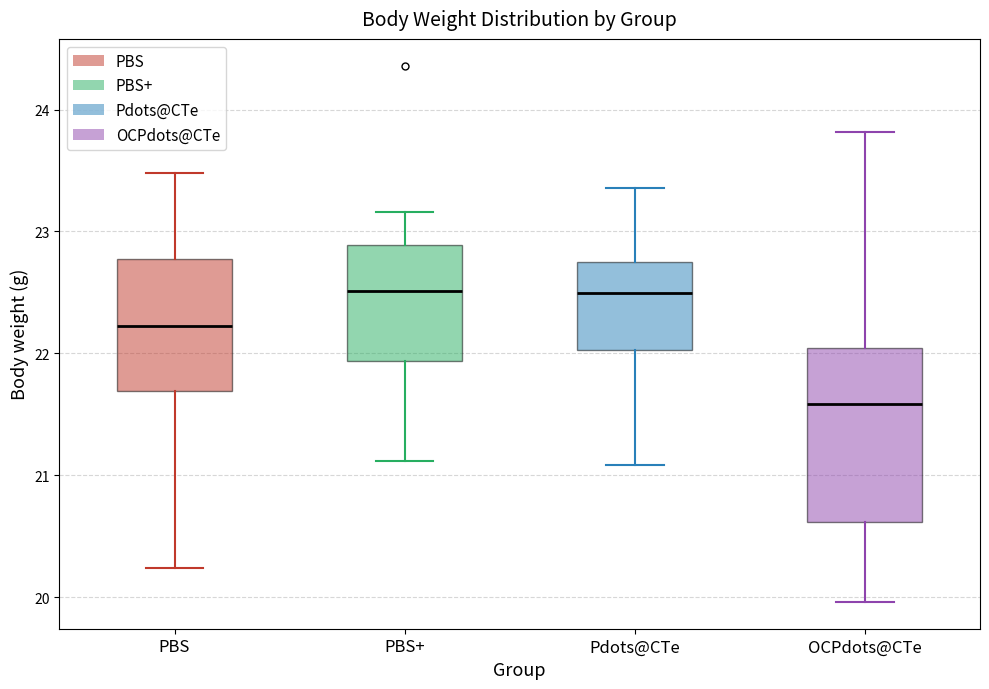

Reading left to right, read every box against the y-axis: the position of its median line, the range the box covers, and the ends of its whiskers. The values are not printed on the chart, so give them approximately, as read against the axis.

PBS: median 22.2, box 21.7 to 22.8, whiskers 20.2 to 23.5
PBS+: median 22.5, box 21.9 to 22.9, whiskers 21.1 to 23.2
Pdots@CTe: median 22.5, box 22.0 to 22.8, whiskers 21.1 to 23.4
OCPdots@CTe: median 21.6, box 20.6 to 22.0, whiskers 20.0 to 23.8